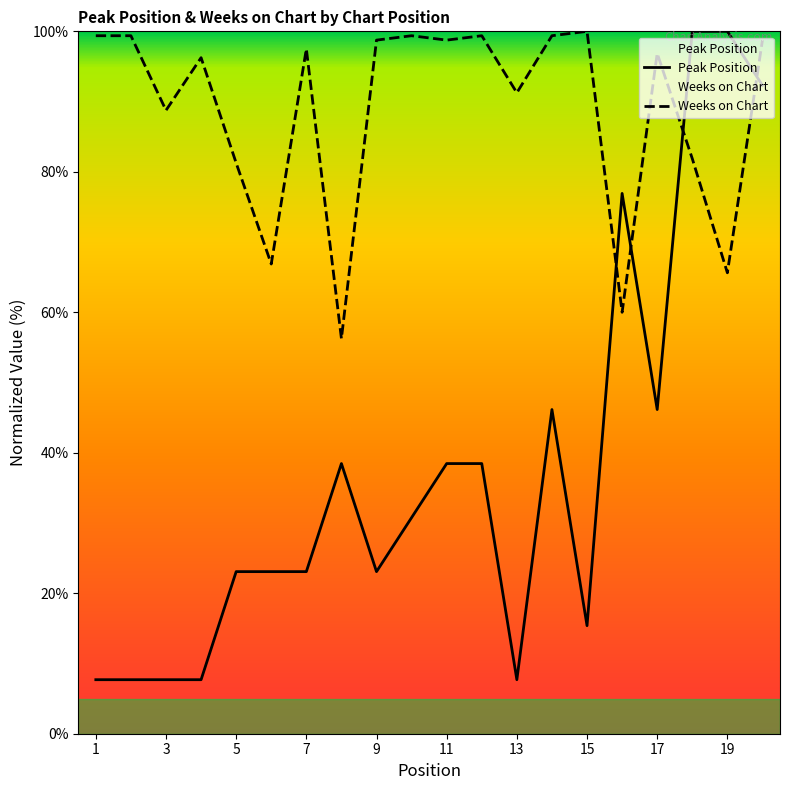

How many data points in Peak Position are less than 30?

10